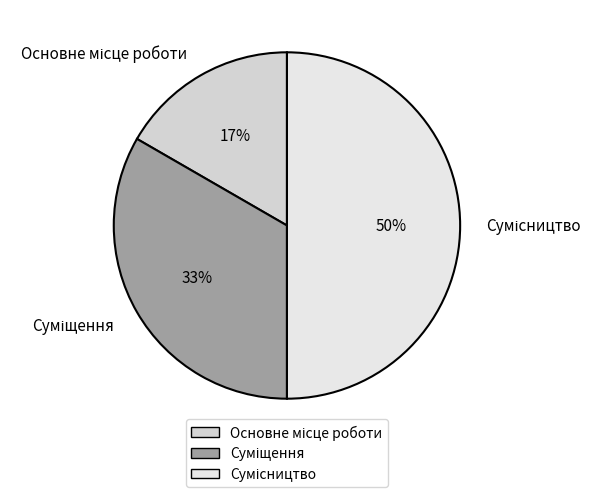

To the nearest percent, what is the average slice percentage?

33%